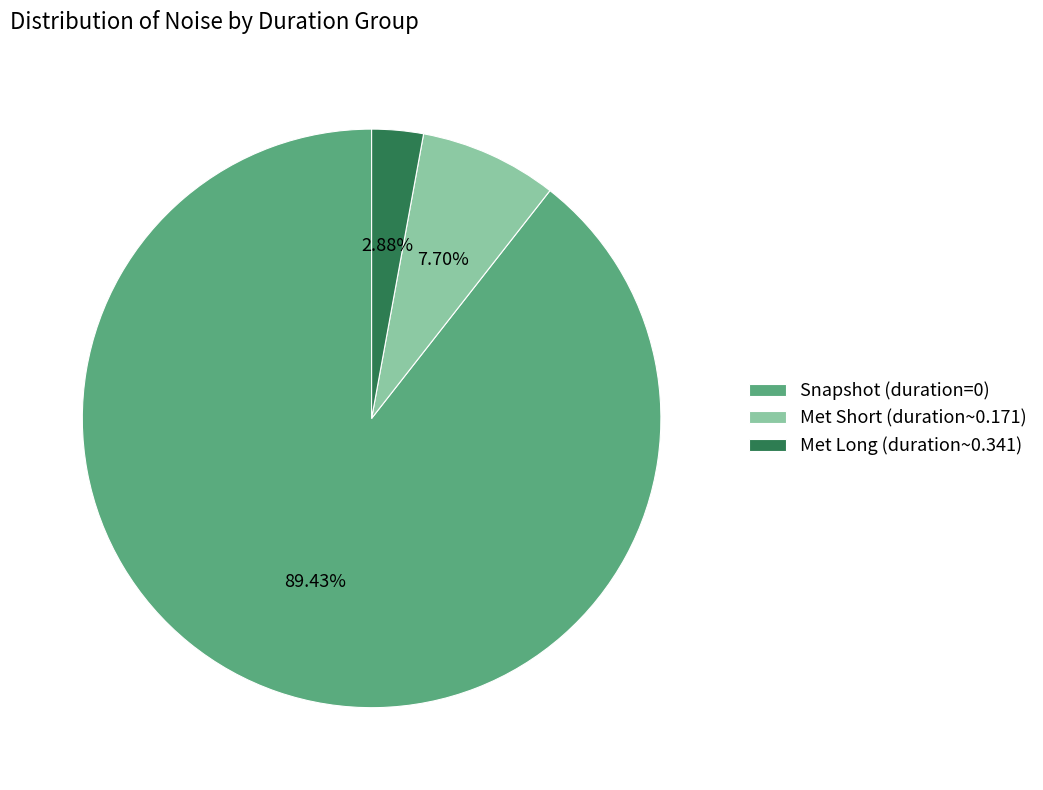

Which has a higher value, Met Short (duration~0.171) or Met Long (duration~0.341)?

Met Short (duration~0.171)